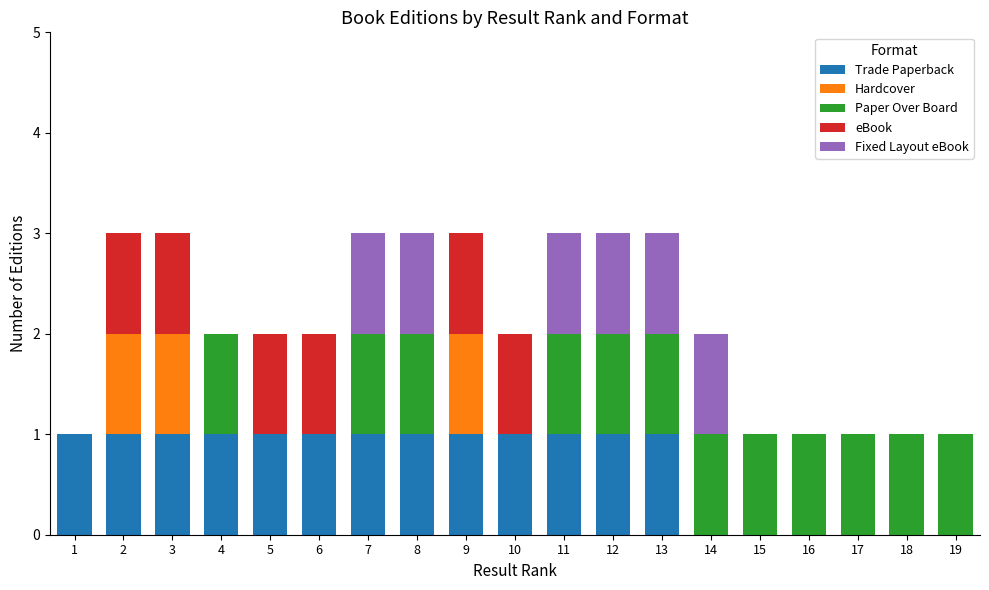

What is the total value across all series at 5?

2